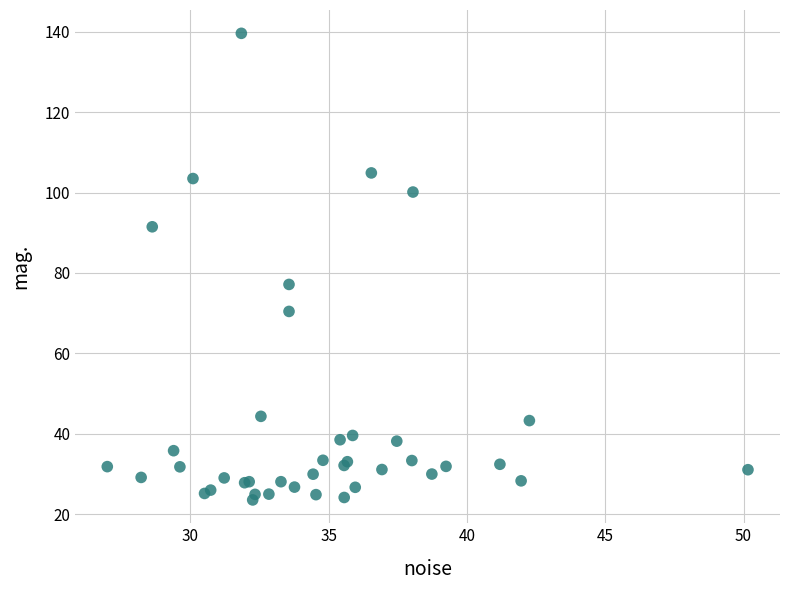

What Y value in the scatter plot is closest to 81?

77.2